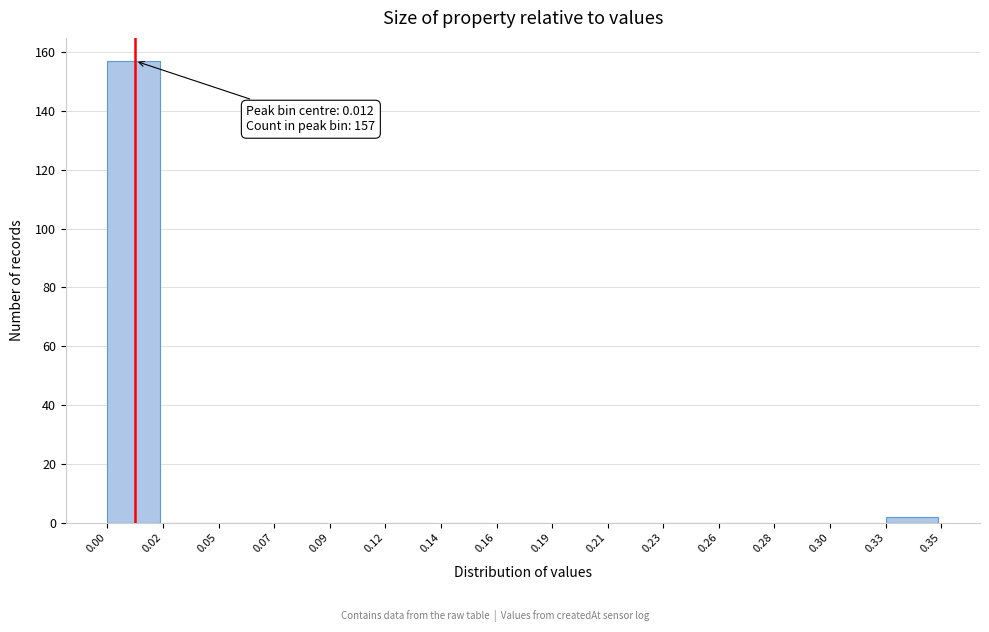

Over which range of the x-axis is the bar tallest?

0.00 to 0.02